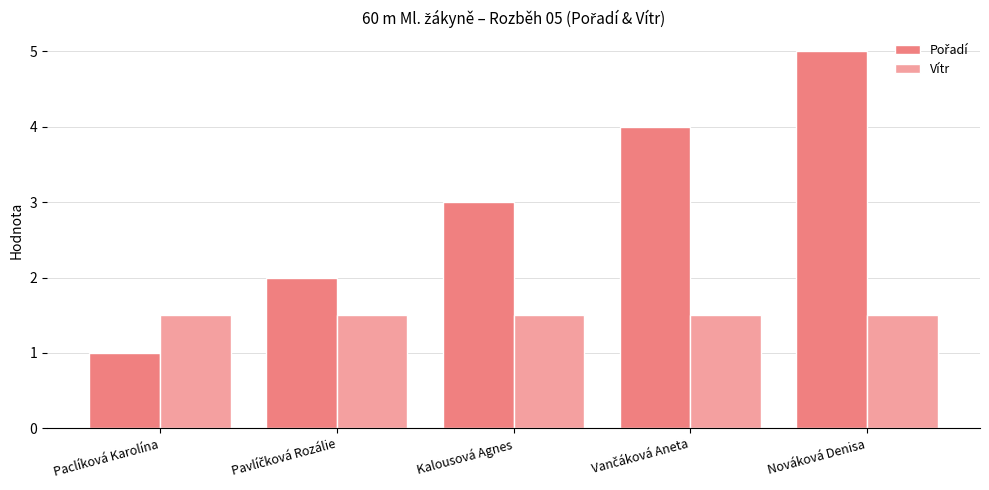

What is the spread (max minus min) of values at Nováková Denisa?

3.5